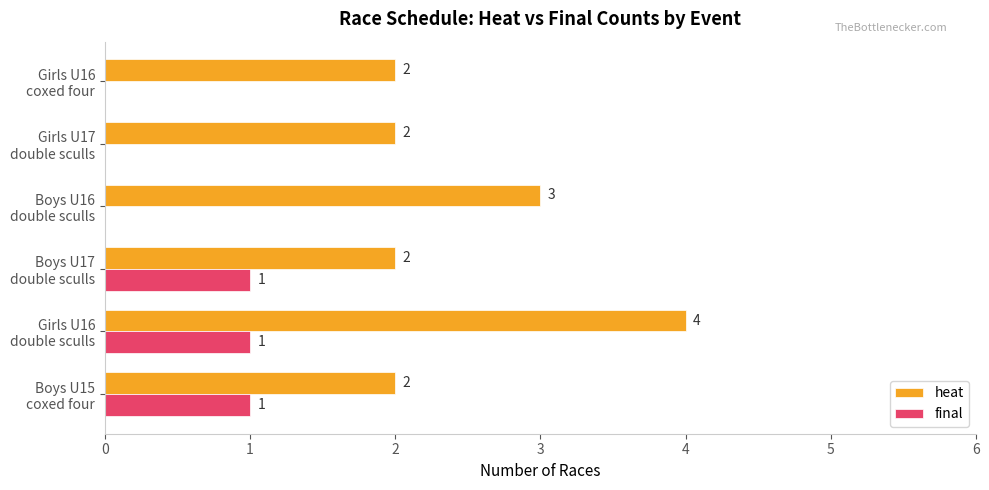

What are all the series names shown in the legend?

heat, final